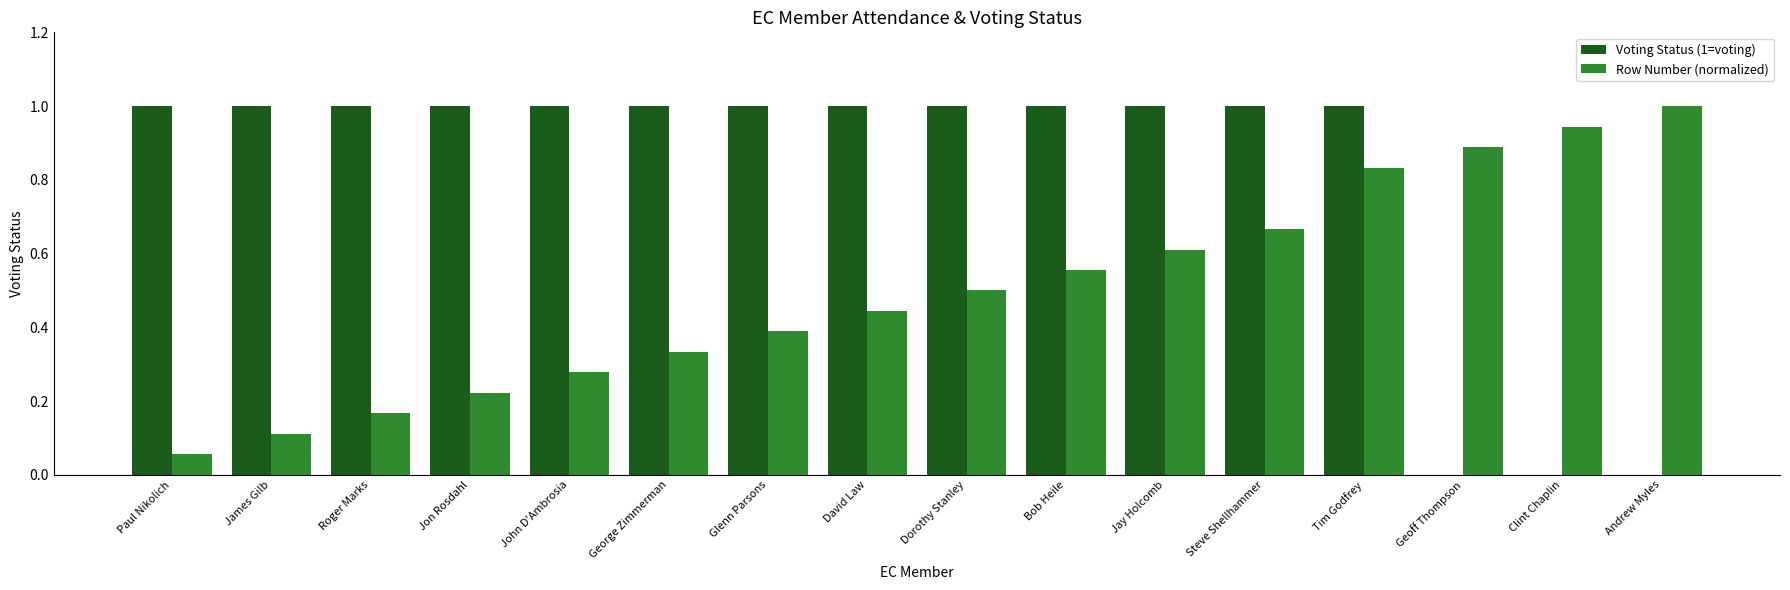

What is the highest value of the Row Number (normalized) series?

1.0